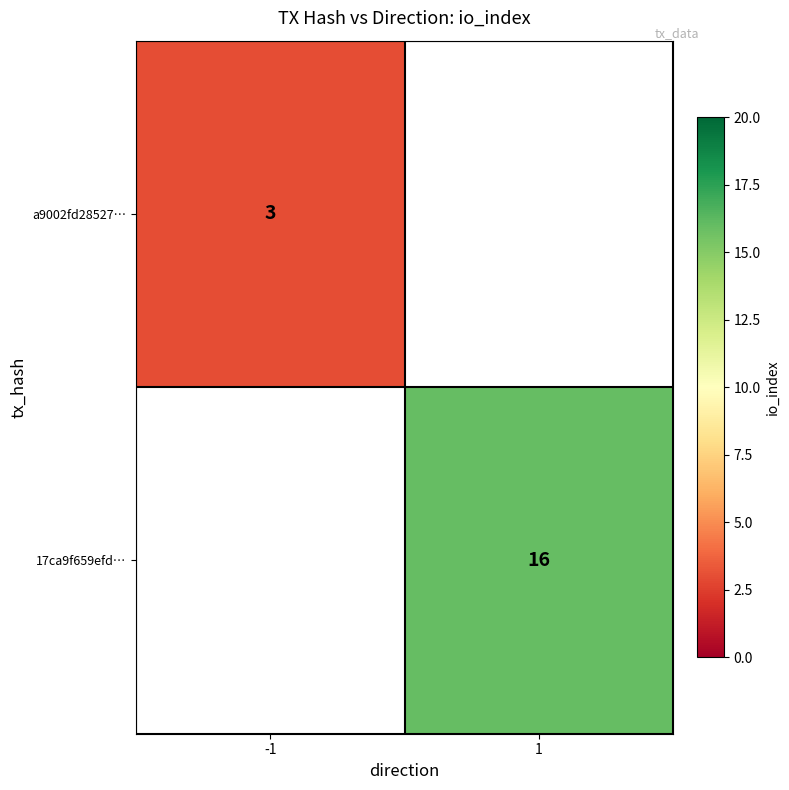

The a9002fd28527… series shows 1 at -1. True or false?

False